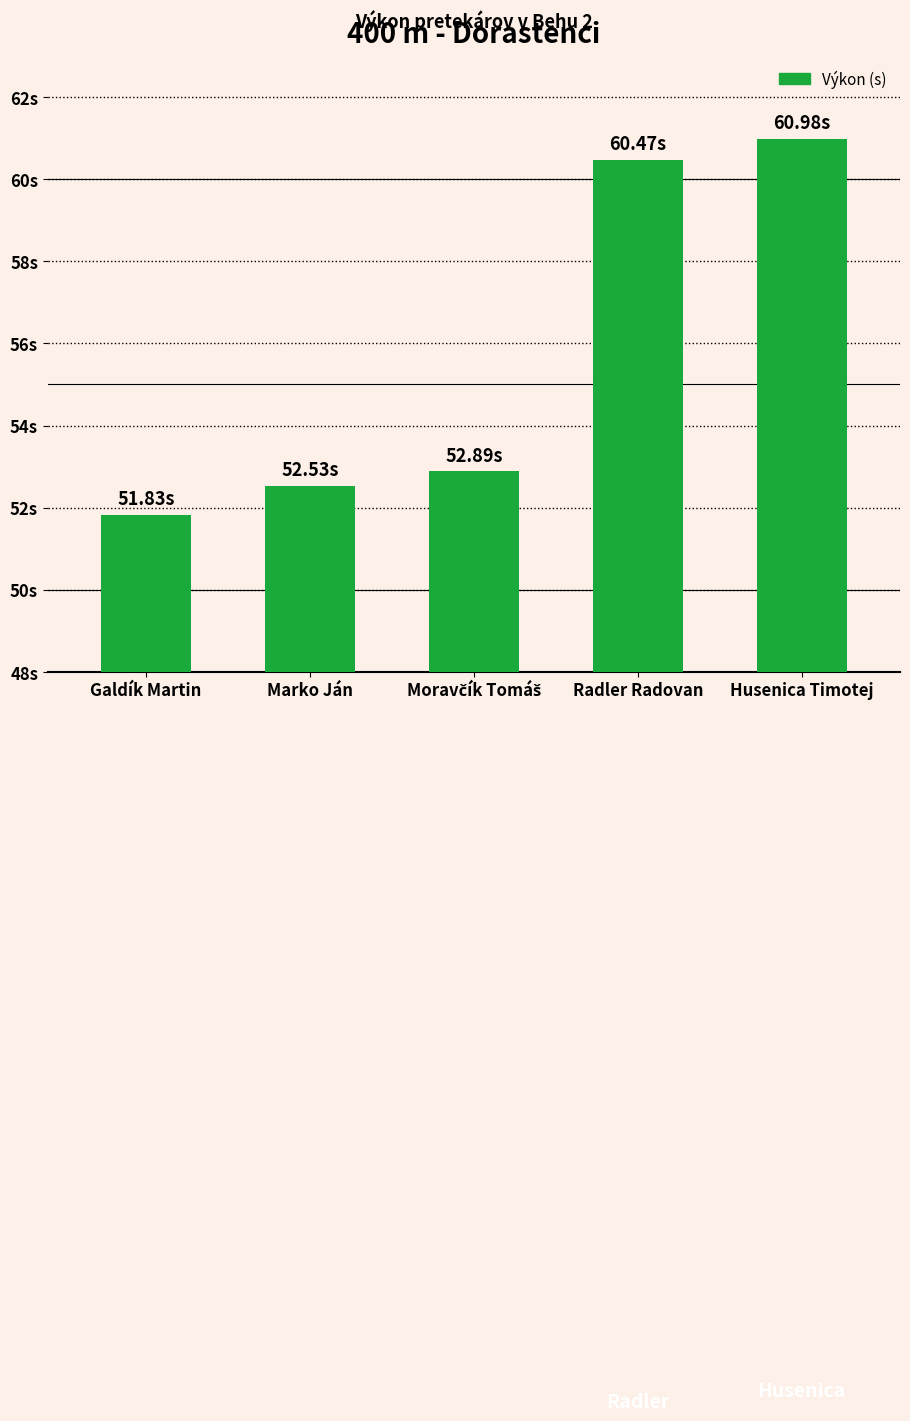

Are the bars horizontal?

No